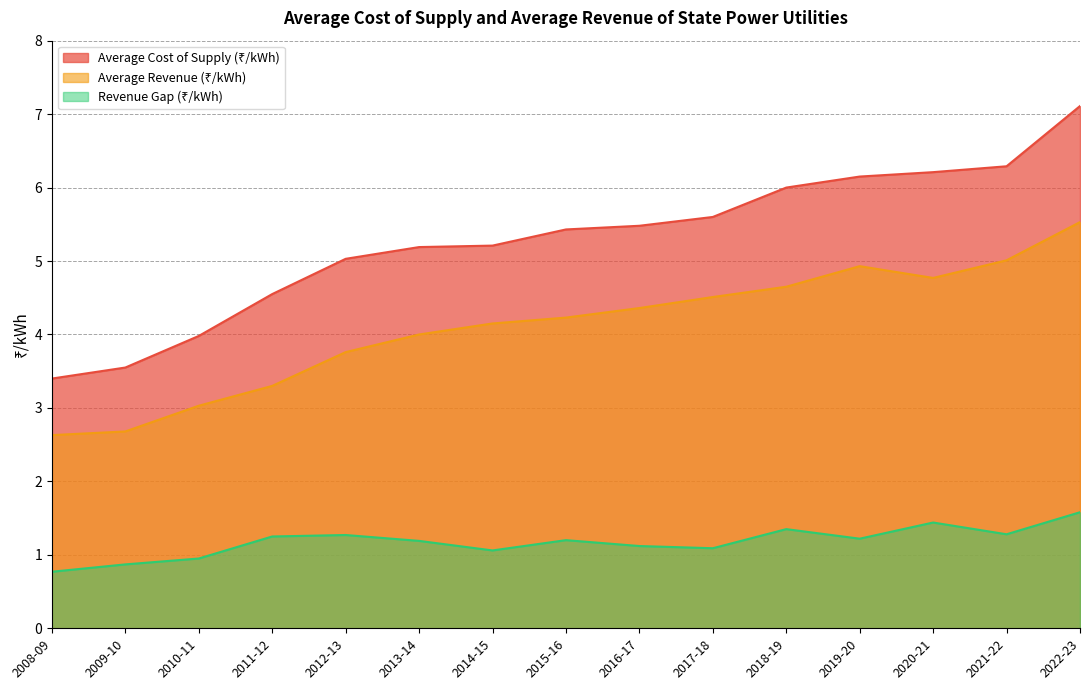

At 2011-12, list the series in order from smallest to largest.

Revenue Gap (₹/kWh), Average Revenue (₹/kWh), Average Cost of Supply (₹/kWh)